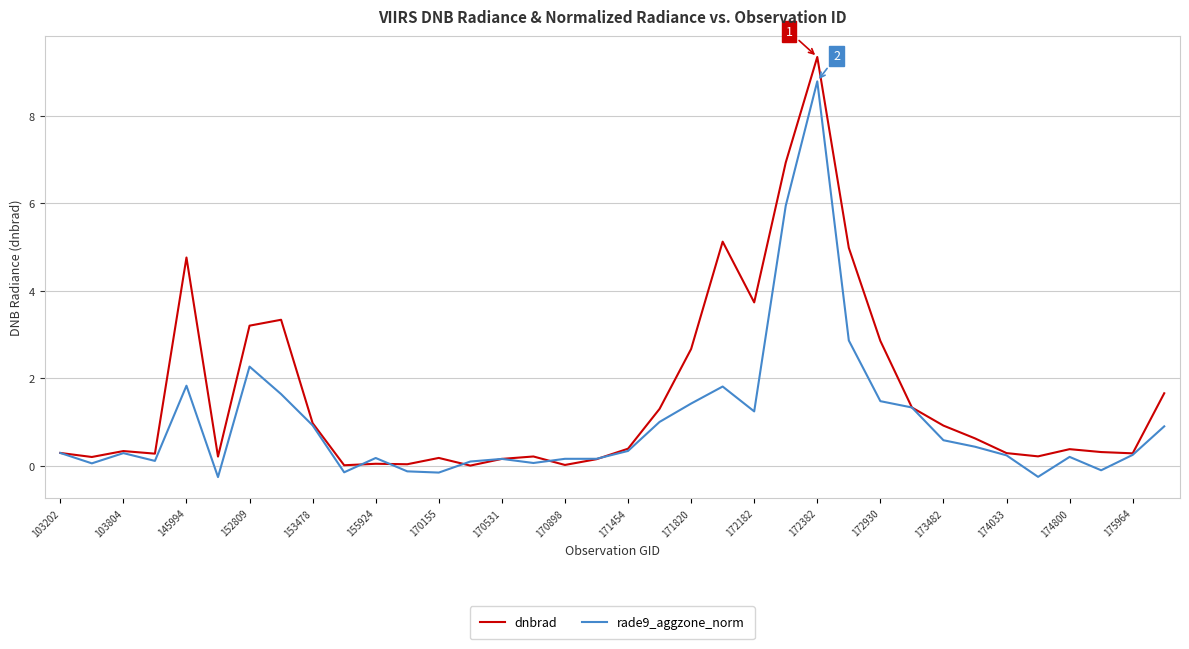

Which series has the largest range (max minus min)?

dnbrad